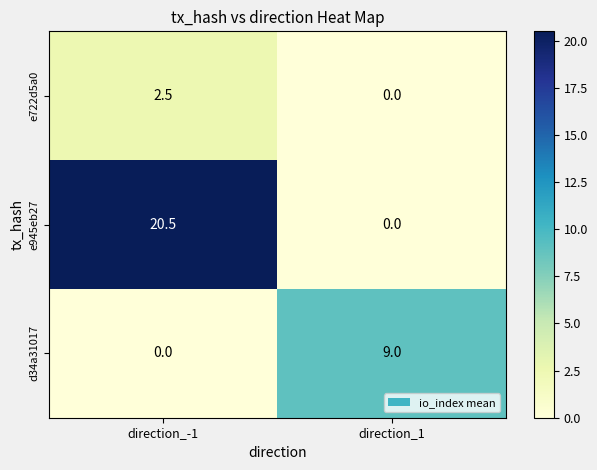

List the series in order of their overall mean, lowest first.

e722d5a0, d34a31017, e945eb27